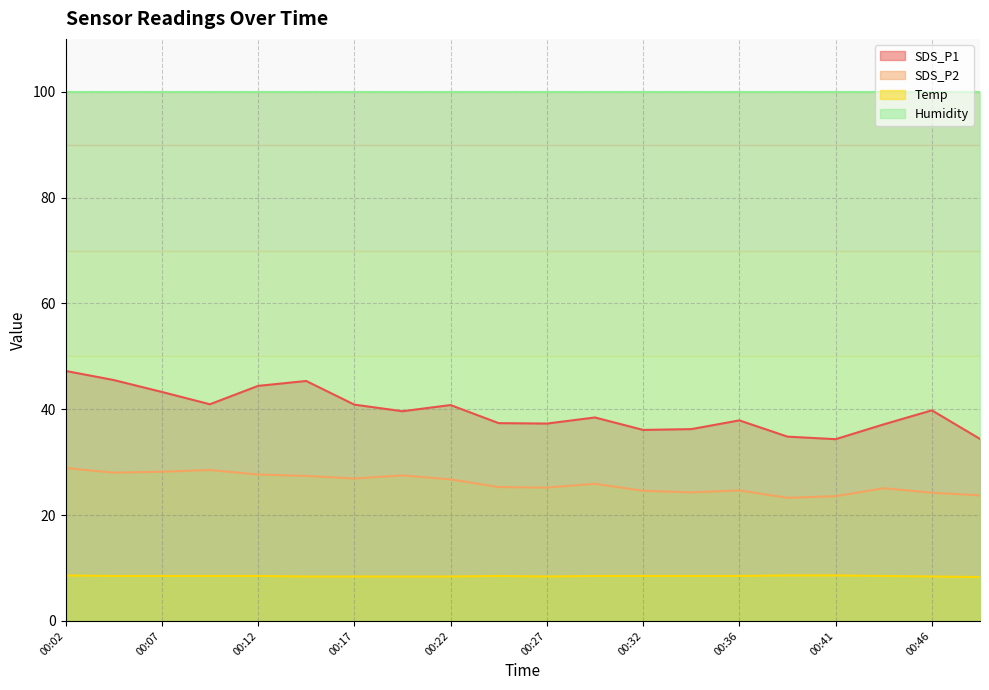

How many data points in SDS_P2 are above 25?

13